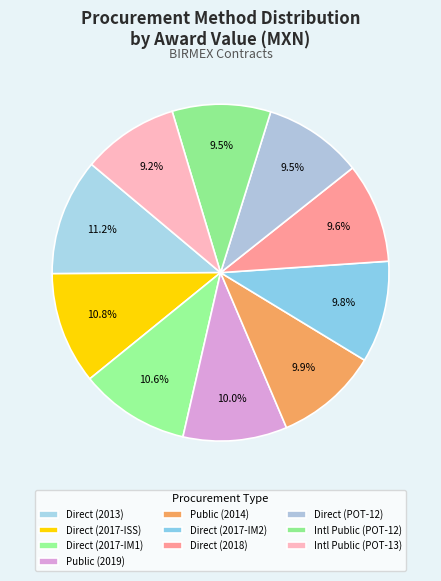

To the nearest percent, what is the difference between the largest and smallest slice percentages?

2%